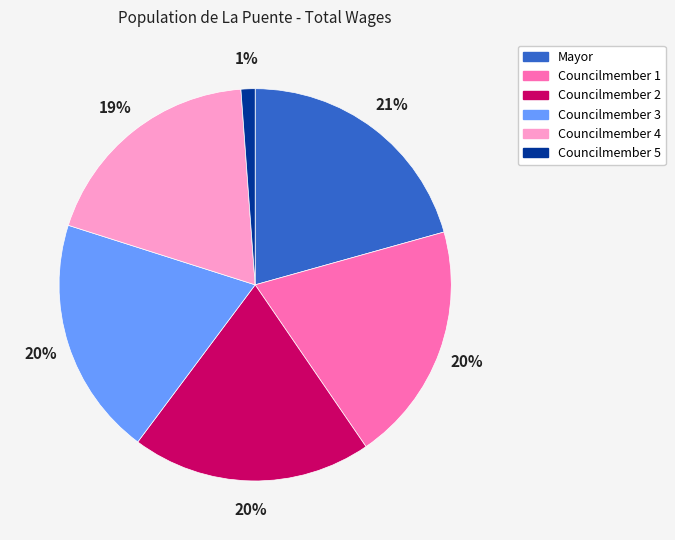

Combined, do Councilmember 5 and Councilmember 4 account for over 50%?

No